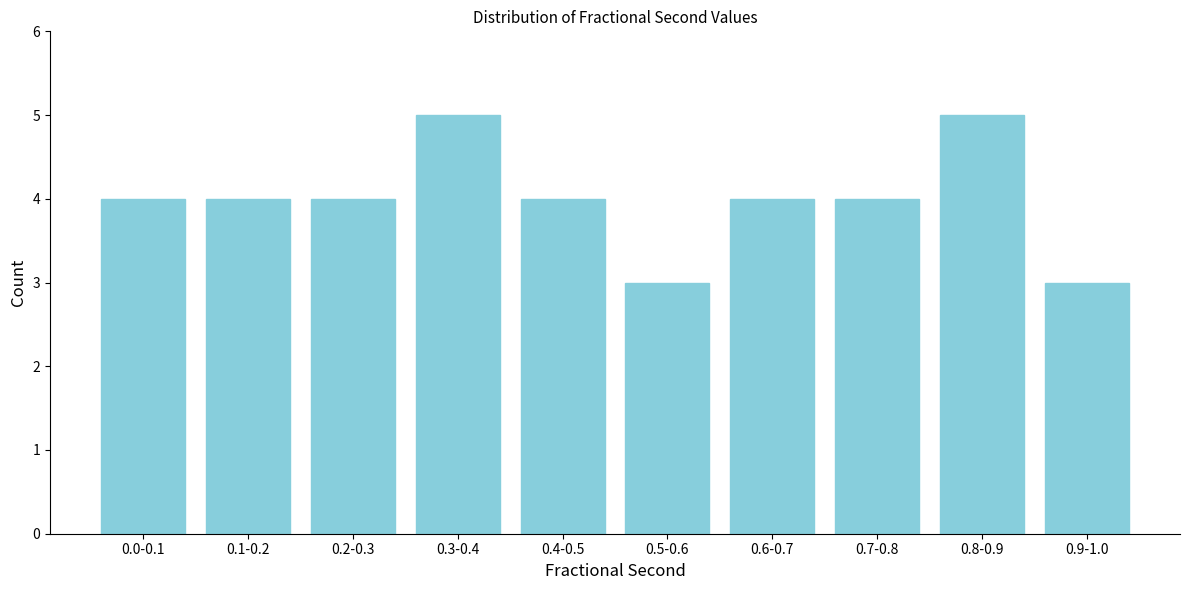

Reading right to left, what are all the values shown in this chart?

3	5	4	4	3	4	5	4	4	4